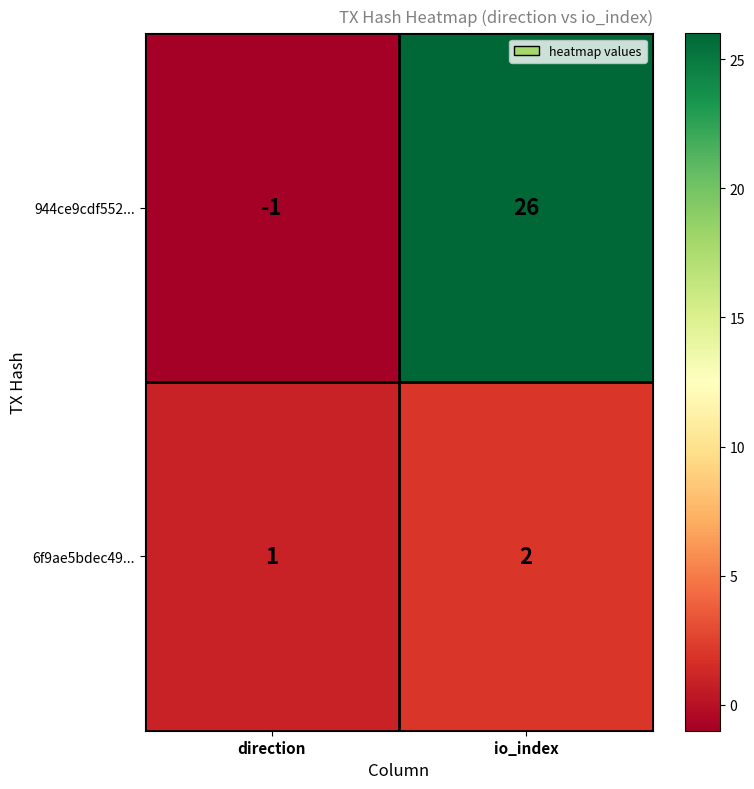

List the series in order of their overall mean, lowest first.

6f9ae5bdec49..., 944ce9cdf552...